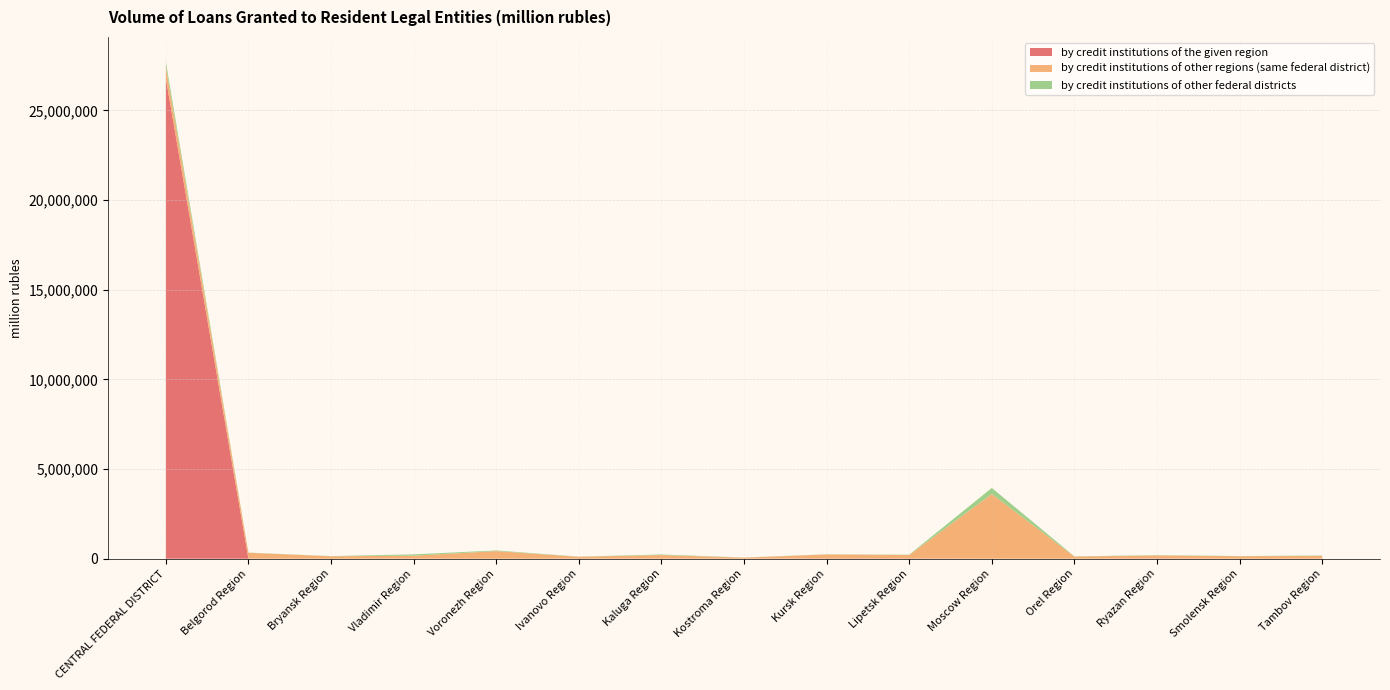

Reading left to right, transcribe all the data shown in this chart.

by credit institutions of the given region: CENTRAL FEDERAL DISTRICT=26787404	Belgorod Region=5418	Bryansk Region=0	Vladimir Region=2017	Voronezh Region=0	Ivanovo Region=9289	Kaluga Region=5230	Kostroma Region=3204	Kursk Region=15955	Lipetsk Region=16050	Moscow Region=1912	Orel Region=0	Ryazan Region=16788	Smolensk Region=0	Tambov Region=1280
by credit institutions of other regions (same federal district): CENTRAL FEDERAL DISTRICT=644403	Belgorod Region=328175	Bryansk Region=137685	Vladimir Region=168609	Voronezh Region=425266	Ivanovo Region=100756	Kaluga Region=201184	Kostroma Region=58376	Kursk Region=222812	Lipetsk Region=192634	Moscow Region=3607237	Orel Region=121490	Ryazan Region=167594	Smolensk Region=141295	Tambov Region=157958
by credit institutions of other federal districts: CENTRAL FEDERAL DISTRICT=274312	Belgorod Region=9003	Bryansk Region=8784	Vladimir Region=73858	Voronezh Region=36106	Ivanovo Region=8263	Kaluga Region=29752	Kostroma Region=6090	Kursk Region=8115	Lipetsk Region=15884	Moscow Region=338914	Orel Region=10934	Ryazan Region=15663	Smolensk Region=8890	Tambov Region=19088